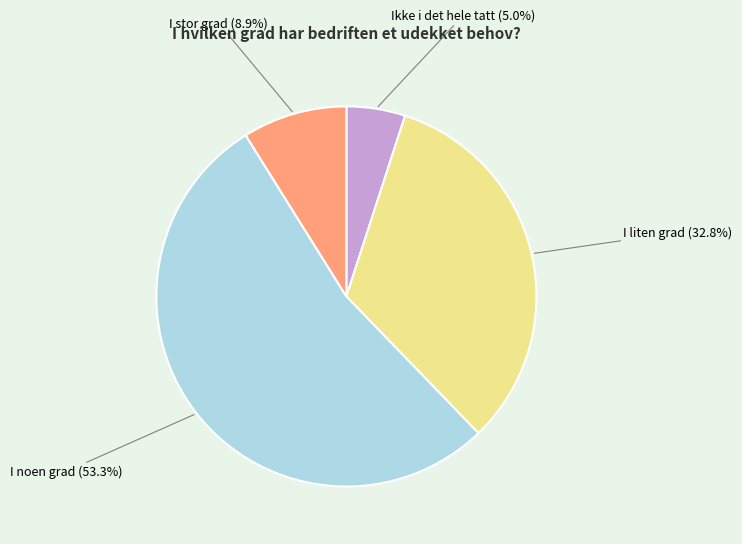

What percentage do I stor grad and I liten grad together represent?

41.7%